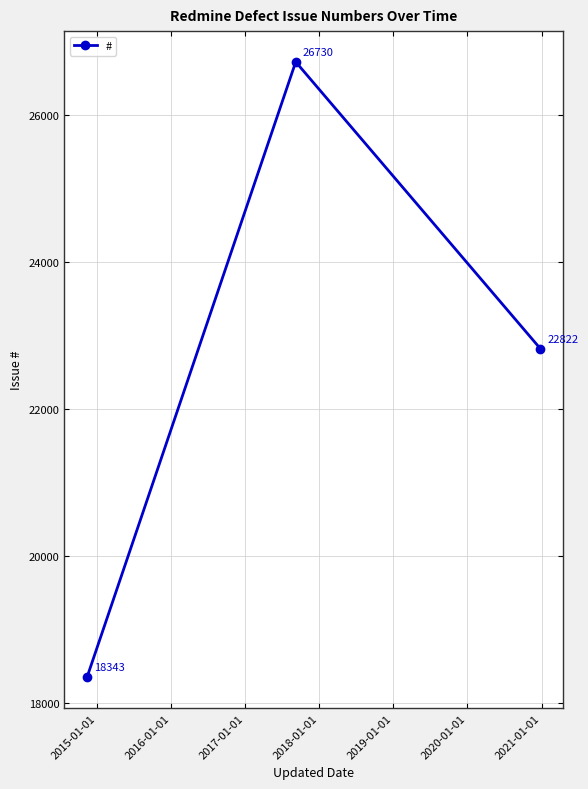

How many values are between 18343 and 26730?

3